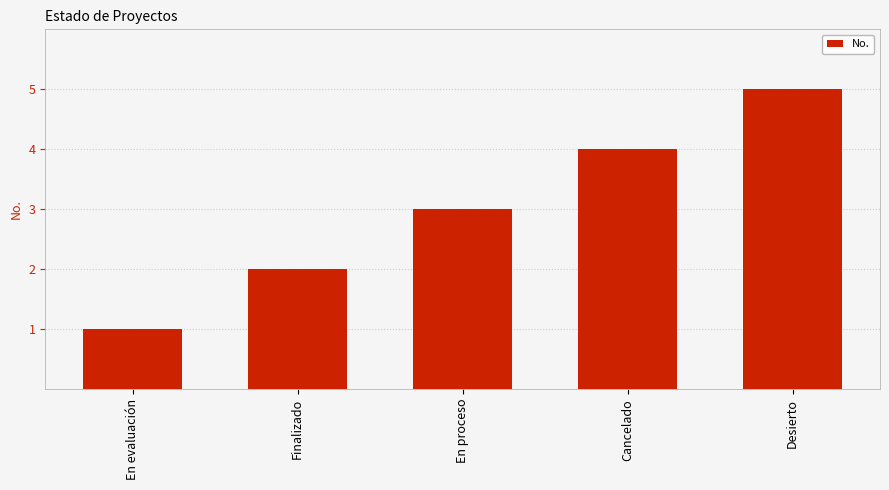

What is the average value?

3